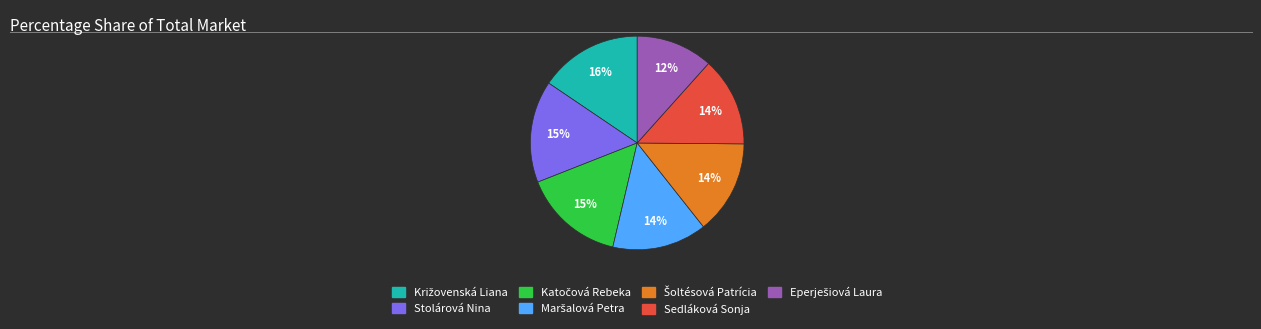

How many segments does this pie chart have?

7